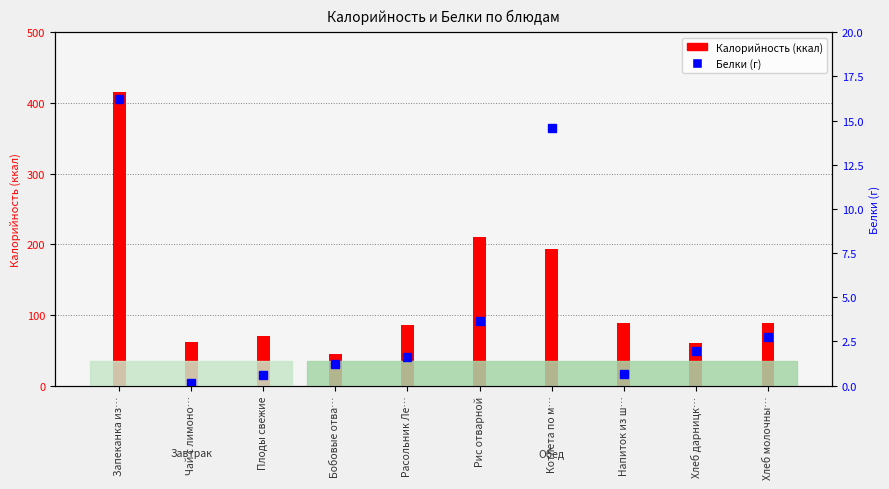

Read the value at Хлеб молочны….

2.7